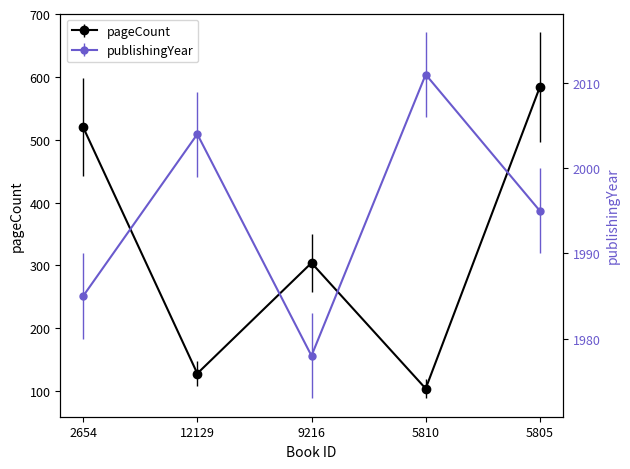

In pageCount, how many points are higher than both neighbors (excluding endpoints)?

1